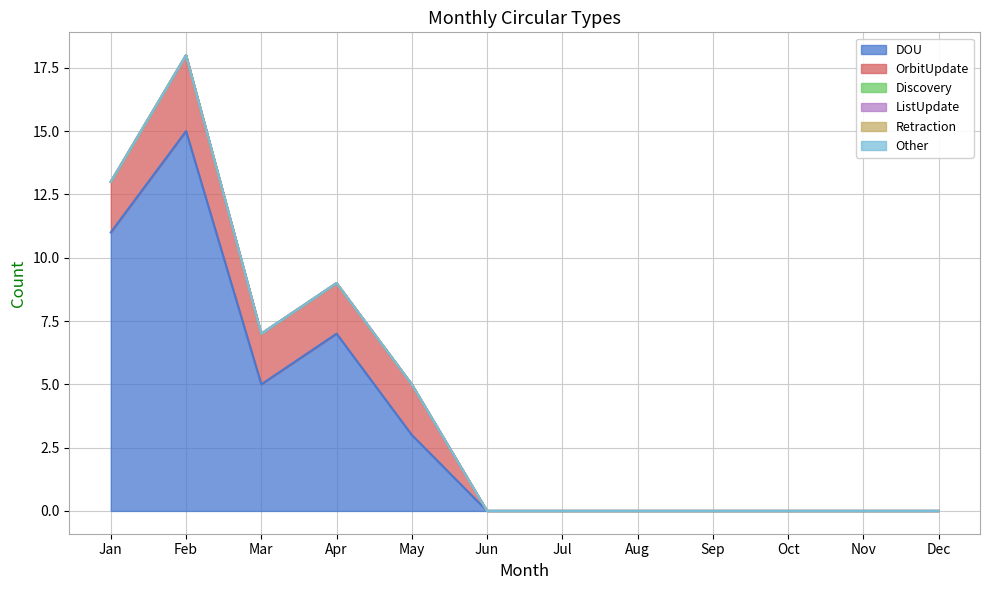

True or false: Retraction and DOU cross at least once.

False